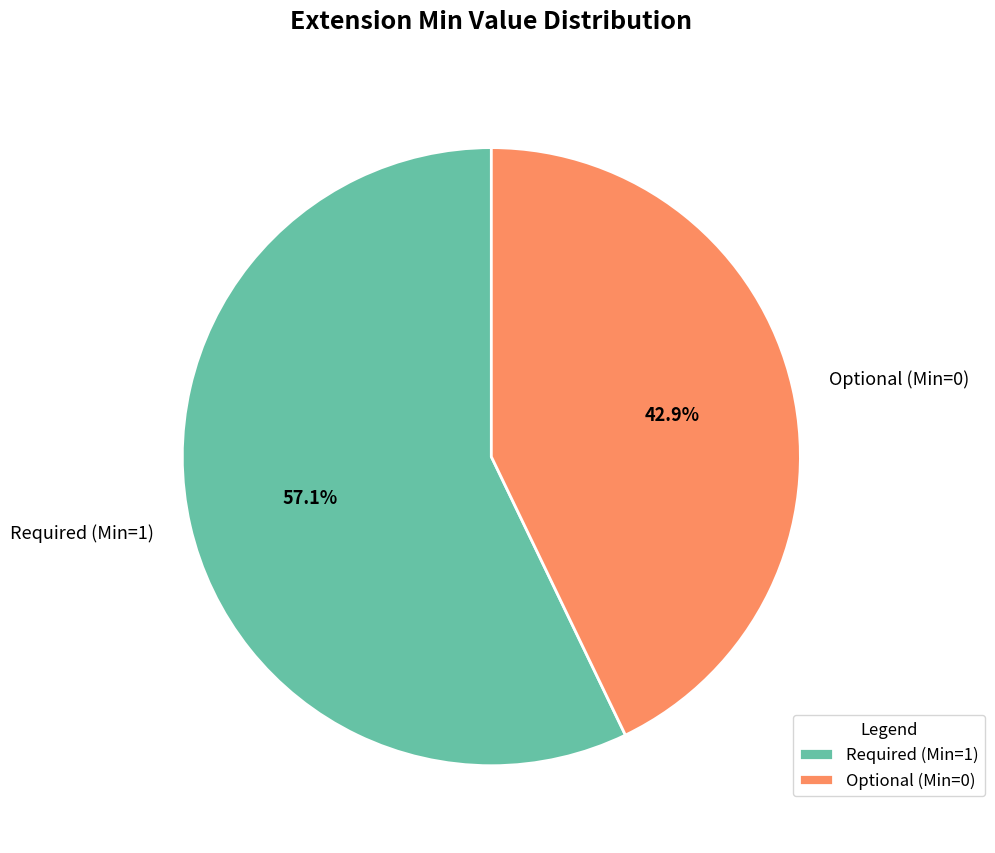

Which category has the biggest portion of the pie?

Required (Min=1)